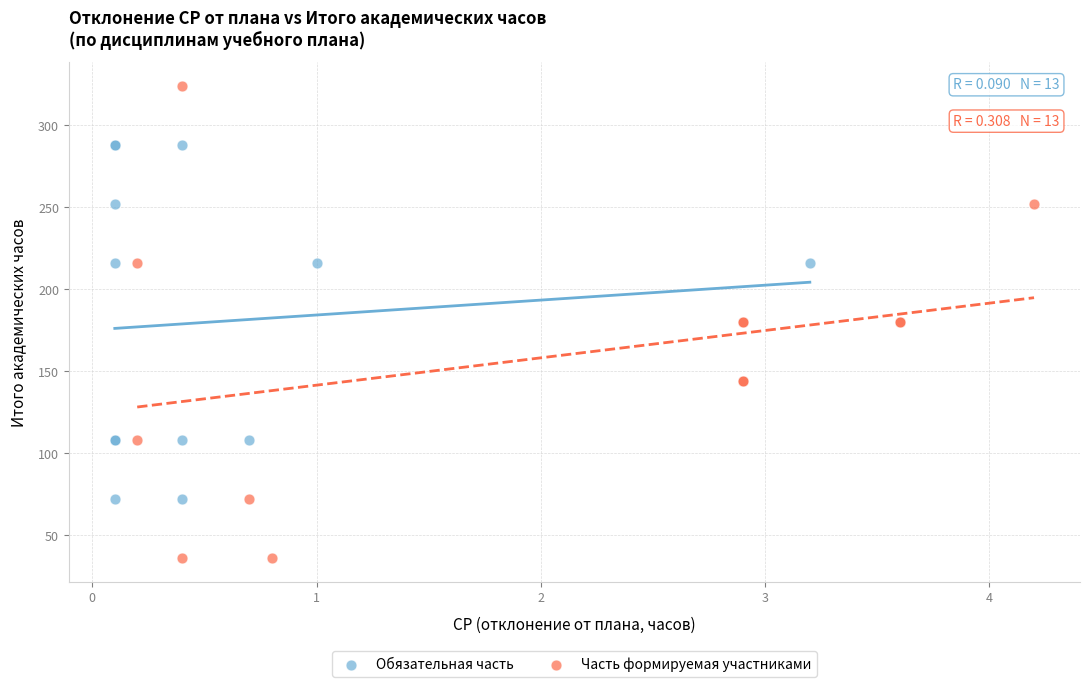

What are all the series names shown in the legend?

Обязательная часть, Часть формируемая участниками